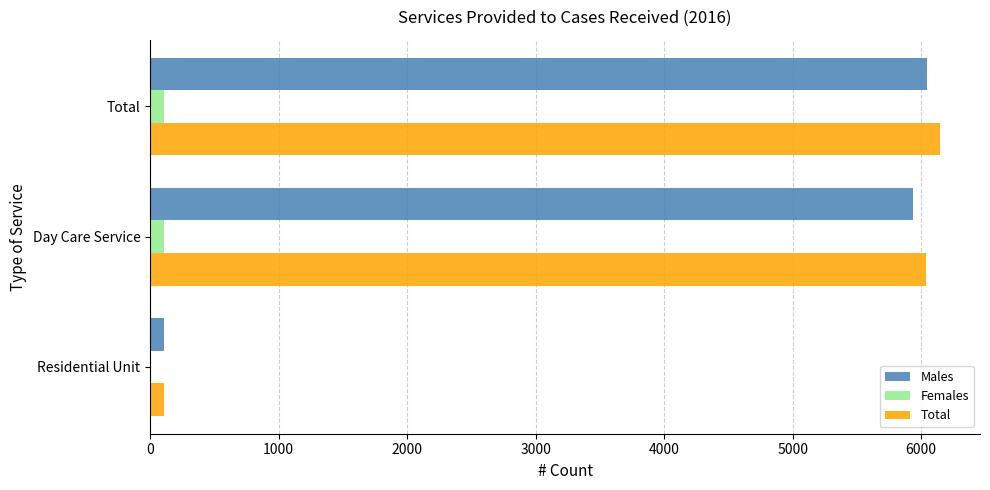

Is the value of Total at Residential Unit greater than the value of Males at Day Care Service?

No